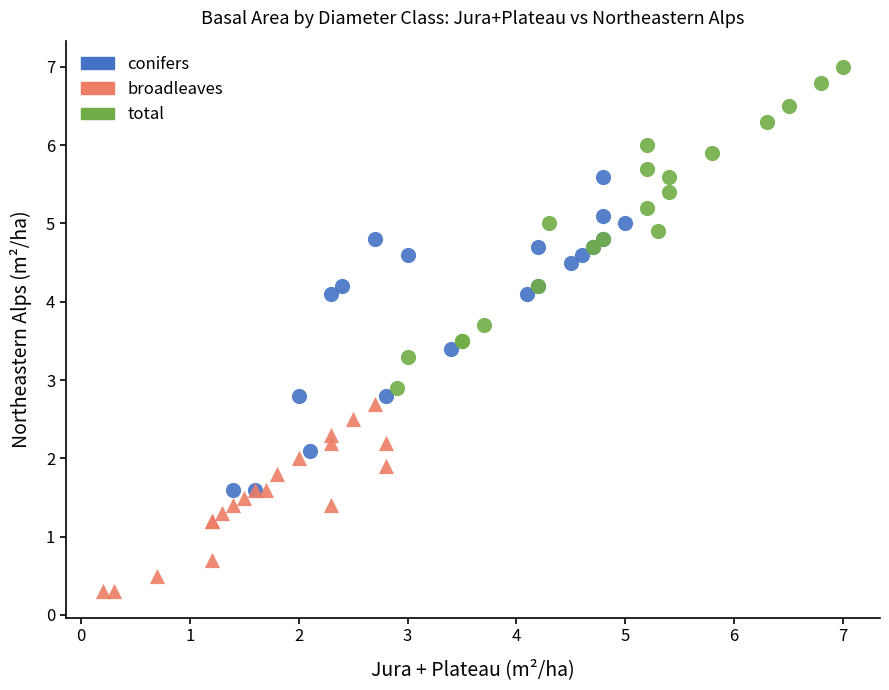

Which series contains the lowest Y value?

broadleaves